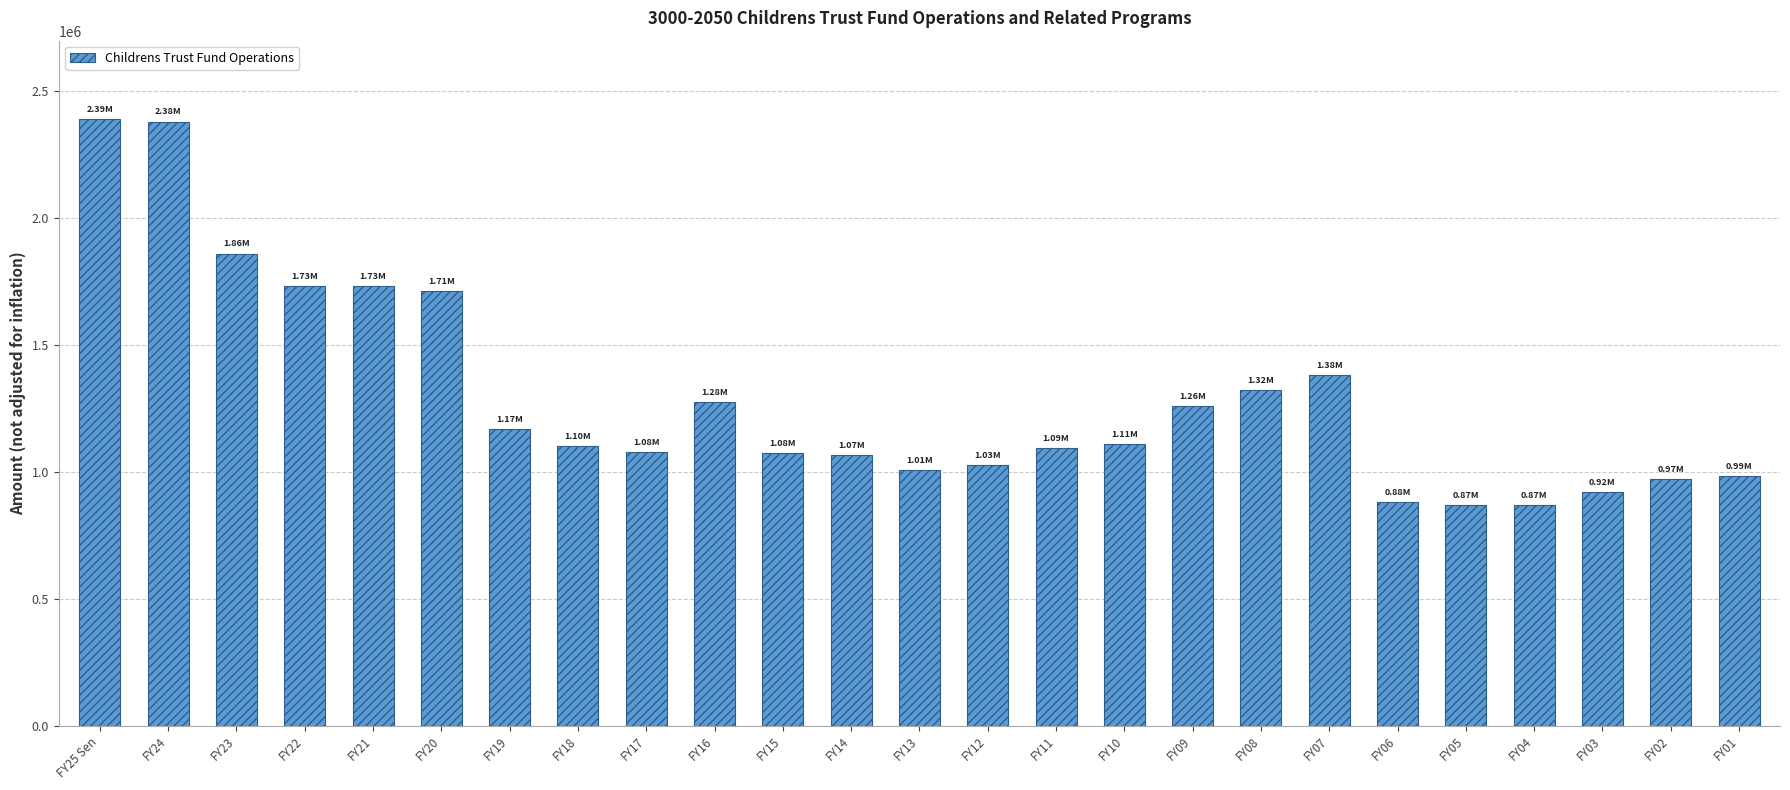

What is the difference between the second highest and second lowest values?

1510726